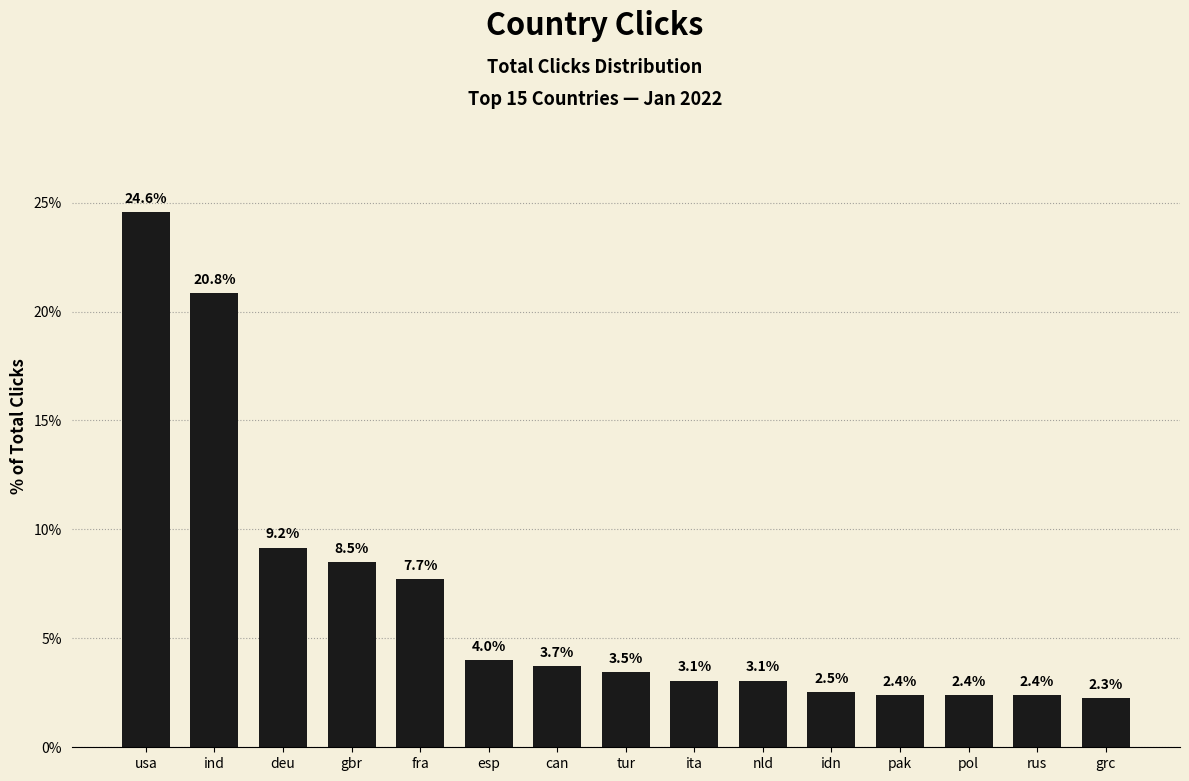

Reading right to left, extract all data points from this chart.

2.3	2.4	2.4	2.4	2.5	3.1	3.1	3.5	3.7	4.0	7.7	8.5	9.2	20.8	24.6